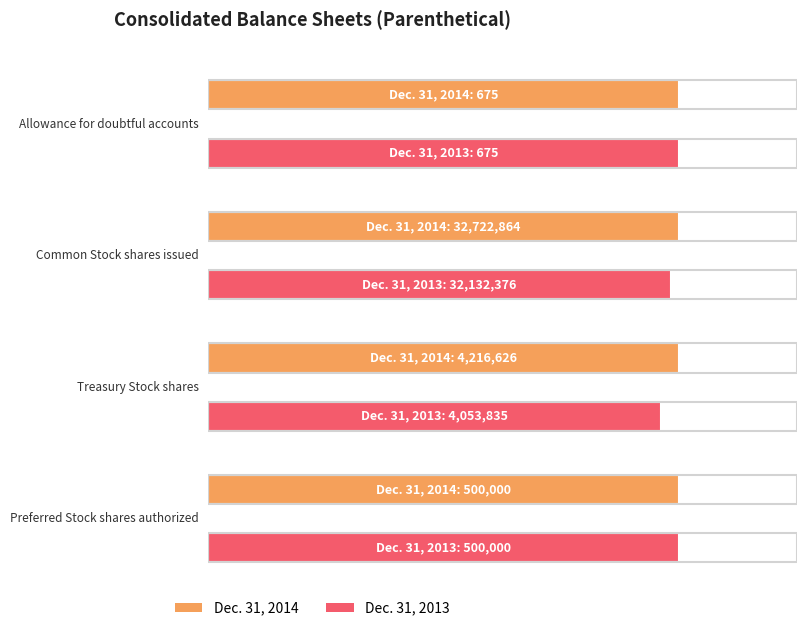

How many groups of bars are there?

4